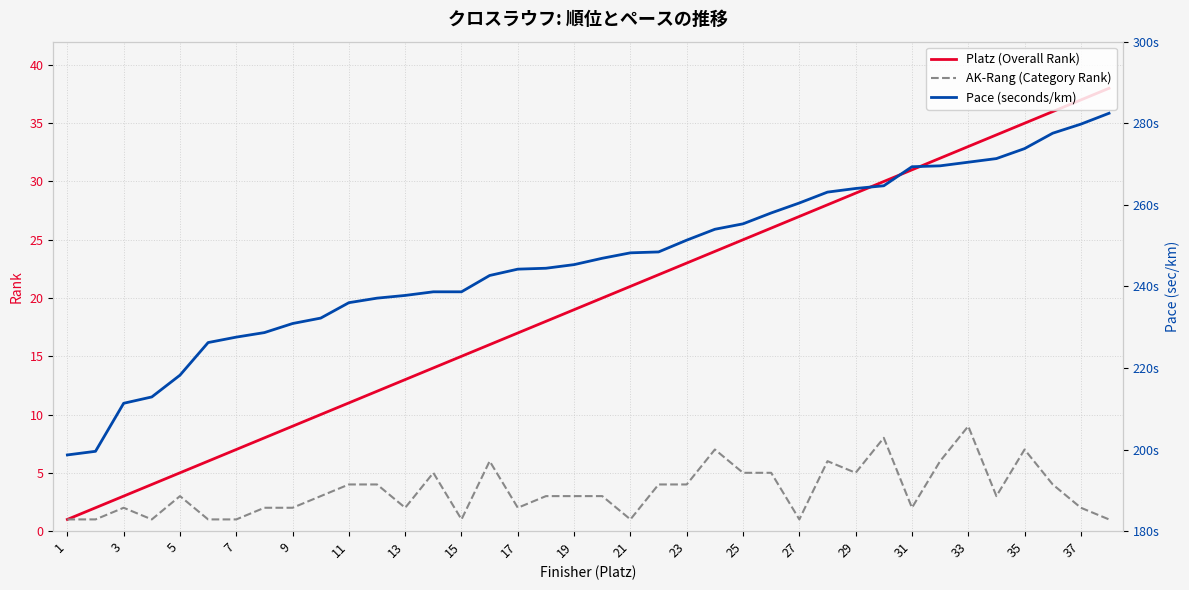

Reading left to right, extract all data points from this chart.

Platz (Overall Rank): 1.0	2.0	3.0	4.0	5.0	6.0	7.0	8.0	9.0	10.0	11.0	12.0	13.0	14.0	15.0	16.0	17.0	18.0	19.0	20.0	21.0	22.0	23.0	24.0	25.0	26.0	27.0	28.0	29.0	30.0	31.0	32.0	33.0	34.0	35.0	36.0	37.0	38.0
AK-Rang (Category Rank): 1.0	1.0	2.0	1.0	3.0	1.0	1.0	2.0	2.0	3.0	4.0	4.0	2.0	5.0	1.0	6.0	2.0	3.0	3.0	3.0	1.0	4.0	4.0	7.0	5.0	5.0	1.0	6.0	5.0	8.0	2.0	6.0	9.0	3.0	7.0	4.0	2.0	1.0
Pace (seconds/km): 198.7	199.6	211.3	212.9	218.2	226.2	227.6	228.7	230.9	232.2	236.0	237.1	237.8	238.7	238.7	242.7	244.2	244.4	245.3	246.9	248.2	248.4	251.3	254.0	255.3	258.0	260.4	263.1	264.0	264.7	269.3	269.6	270.4	271.3	273.8	277.6	279.8	282.4